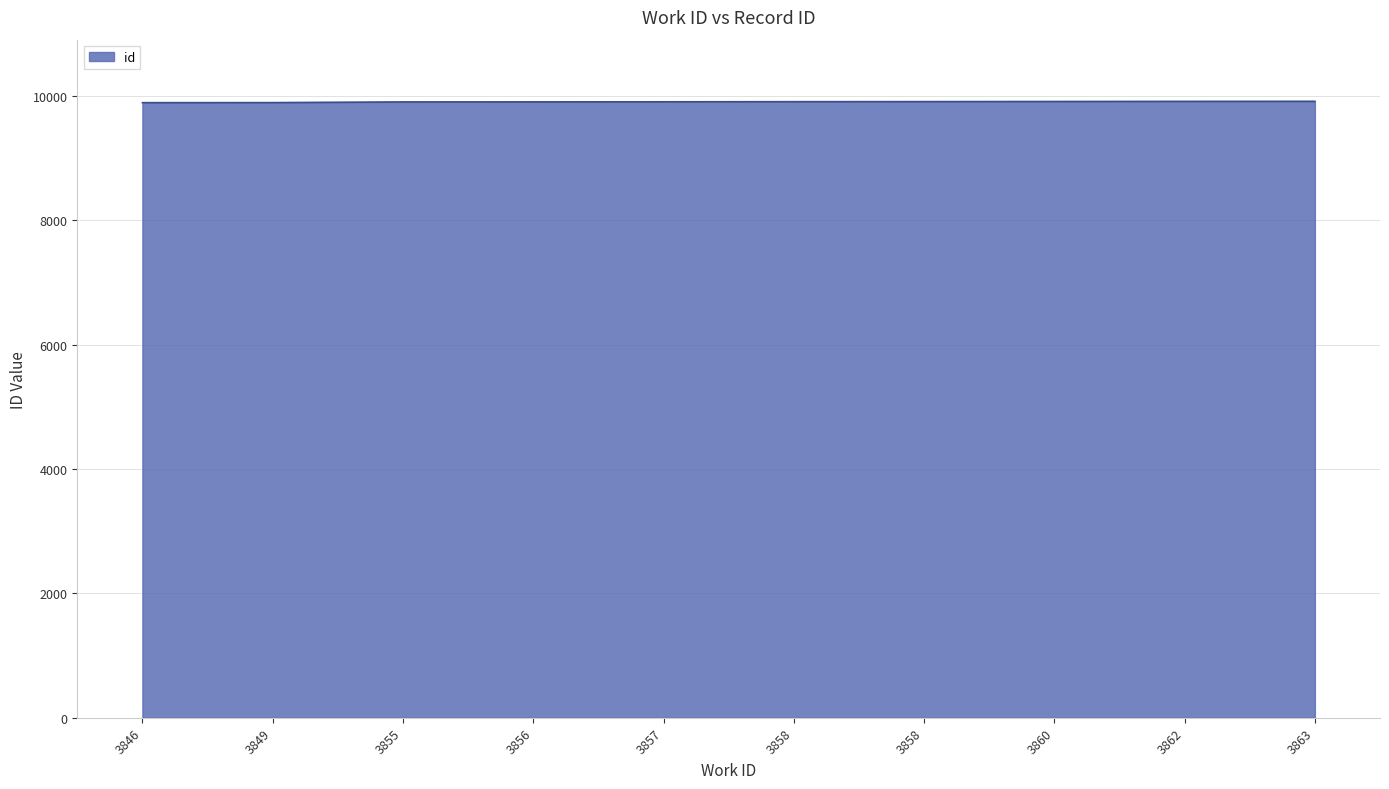

Approximately how many times larger is the value at 3860 compared to 3846?

1.0